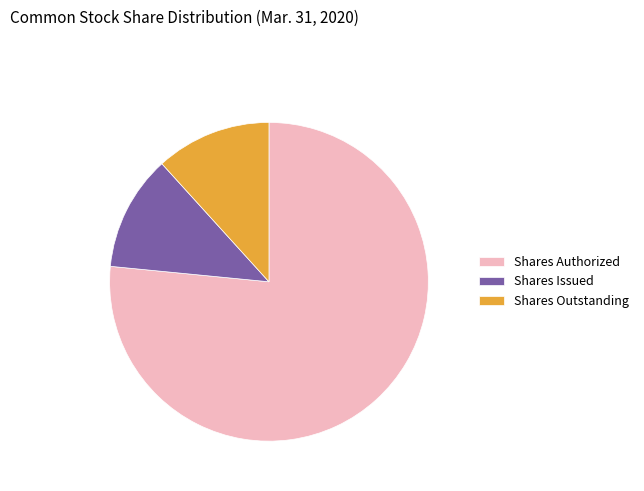

Do Shares Outstanding and Shares Issued together represent more than half of the pie?

No